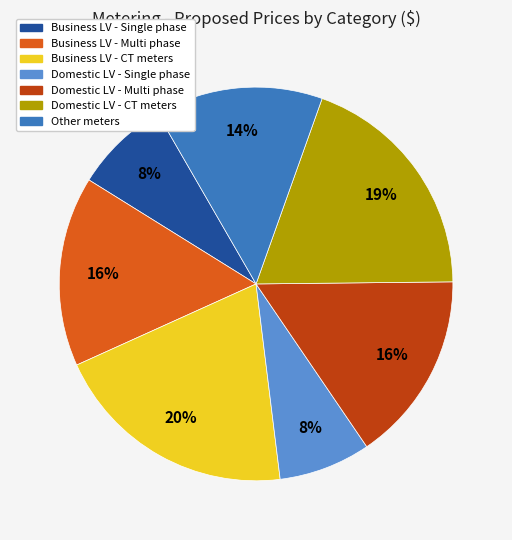

The Business LV - CT meters slice represents 20% of the pie. True or false?

True